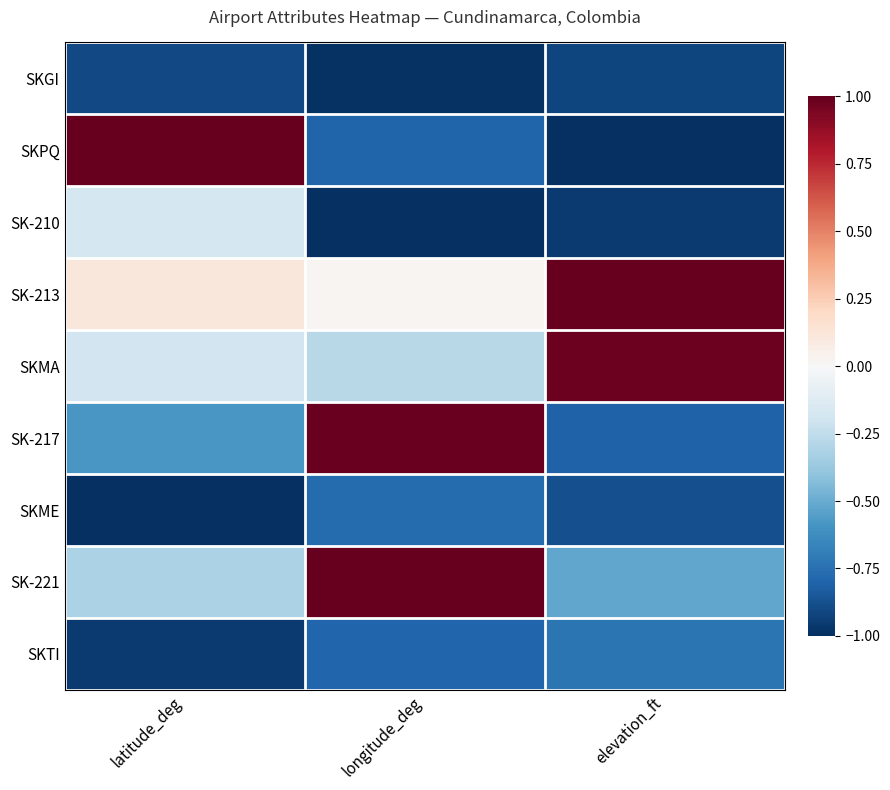

Which series has the widest spread of values?

SKPQ